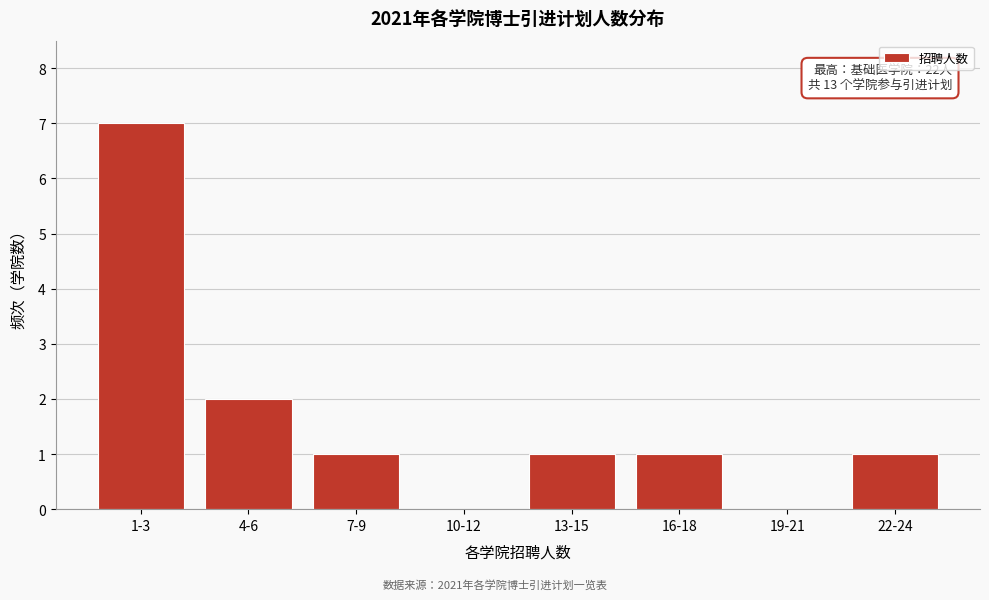

Reading left to right, transcribe all the data shown in this chart.

1-3=7	4-6=2	7-9=1	10-12=0	13-15=1	16-18=1	19-21=0	22-24=1